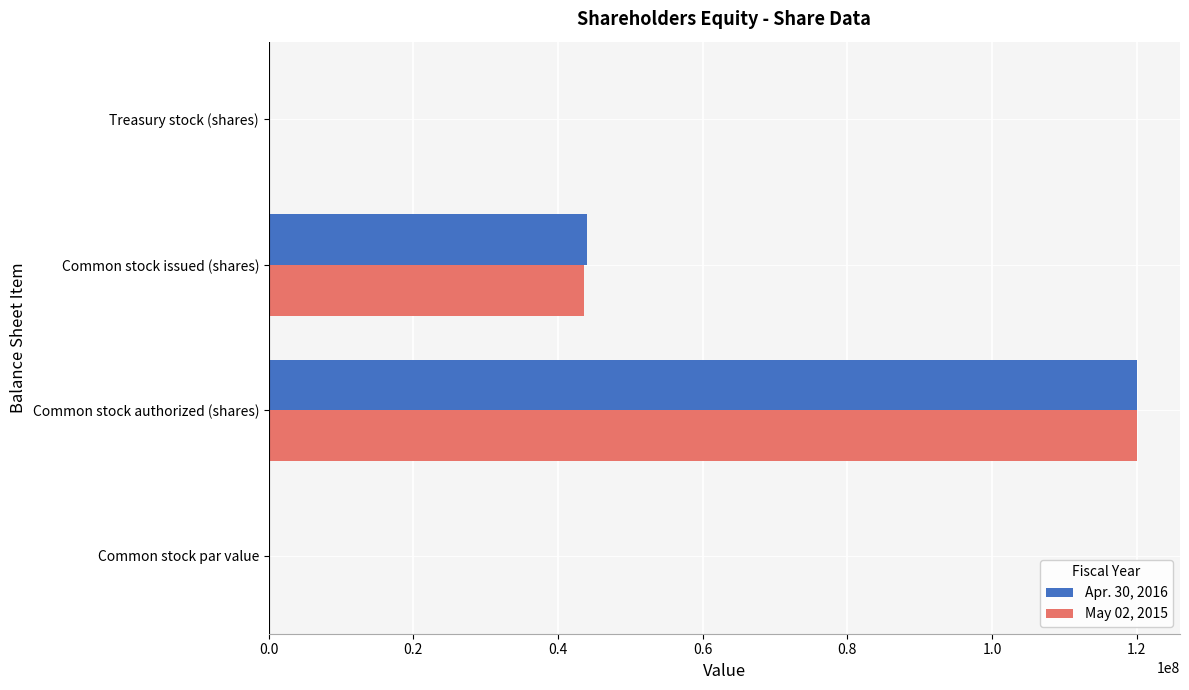

Count the number of categories in the chart.

4